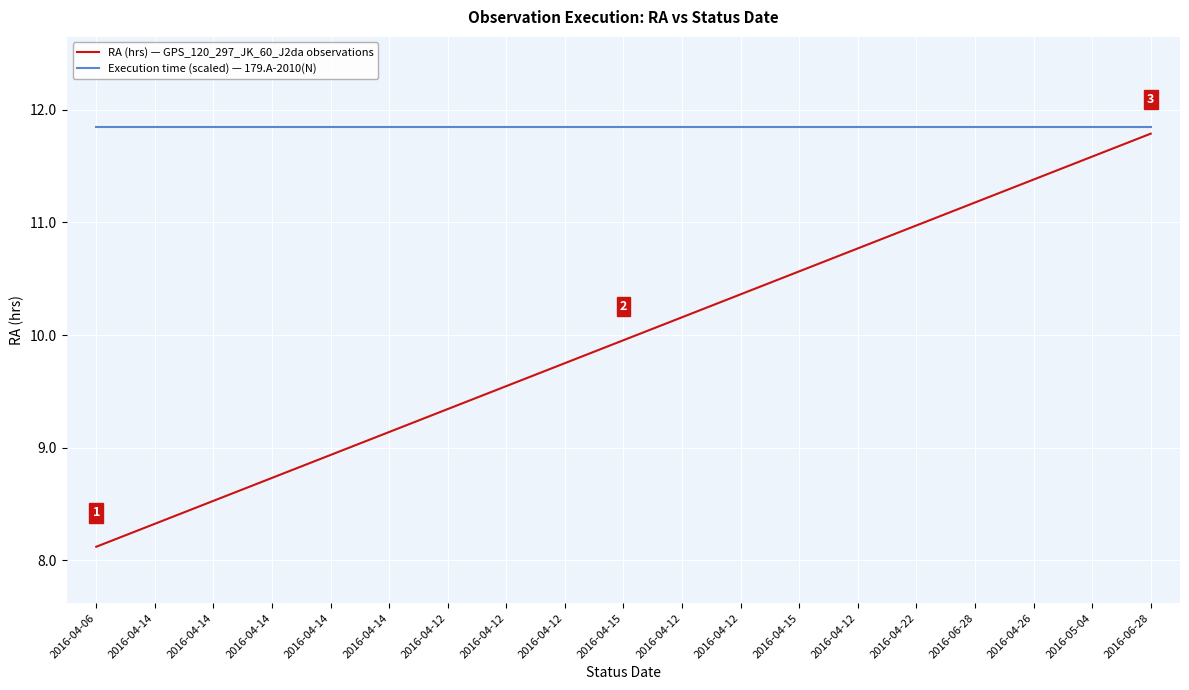

True or false: RA (hrs) — GPS_120_297_JK_60_J2da observations has more than 1 points higher than both neighbors.

False